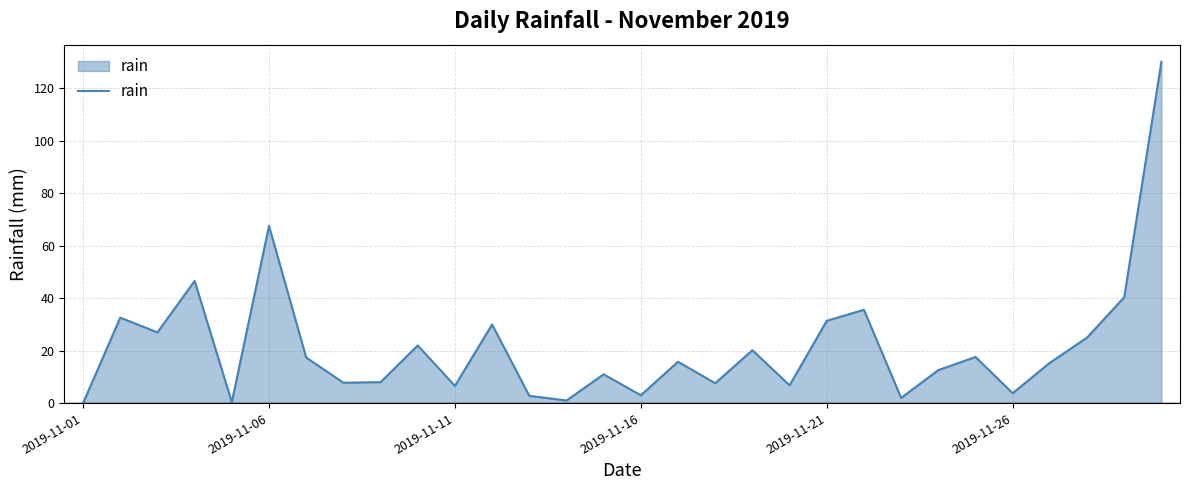

What is the difference between the maximum and minimum values?

130.2